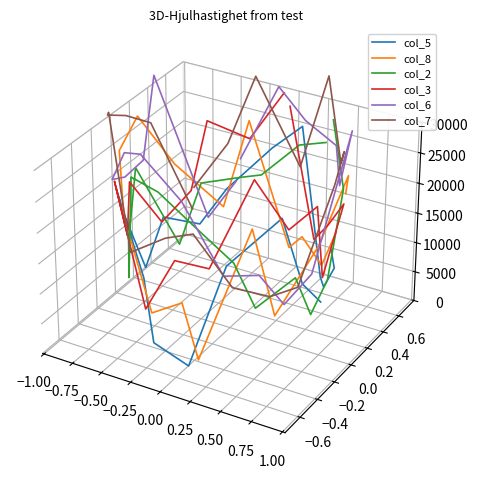

How many values in col_3 are above zero?

14